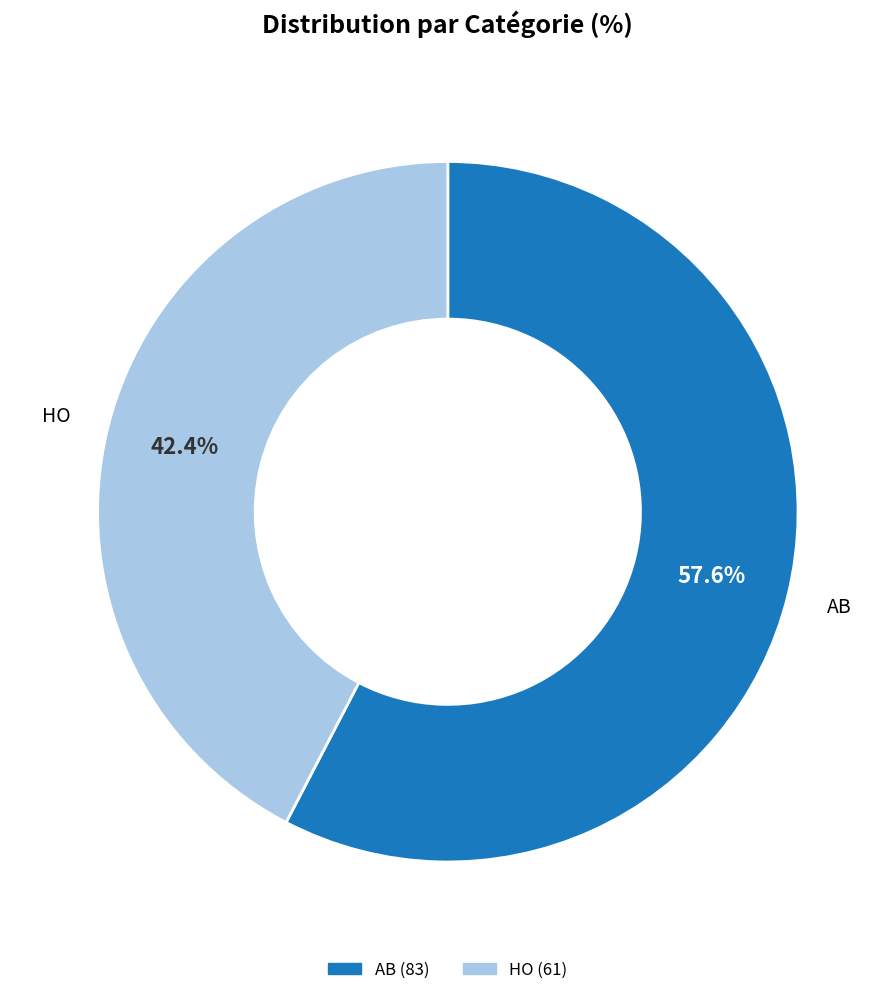

How much of the chart is everything except HO?

57.6%